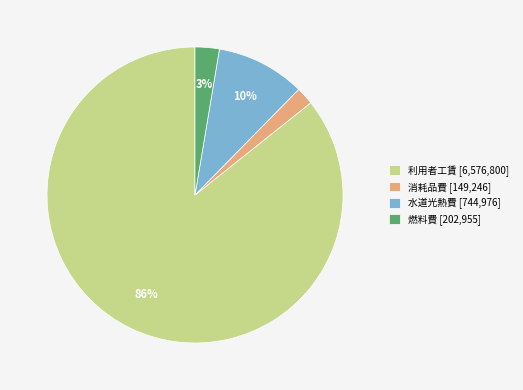

Do 燃料費 [202,955] and 消耗品費 [149,246] together represent more than half of the pie?

No